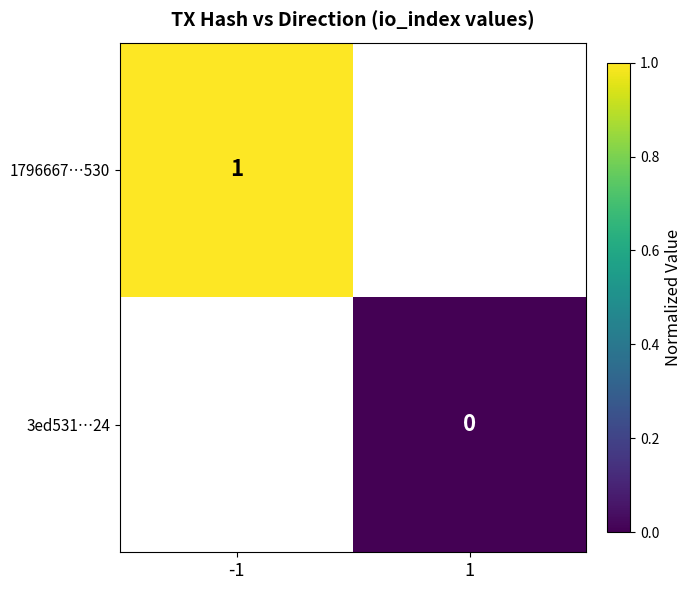

Is it true that 1796667…530 equals 1 at -1?

True